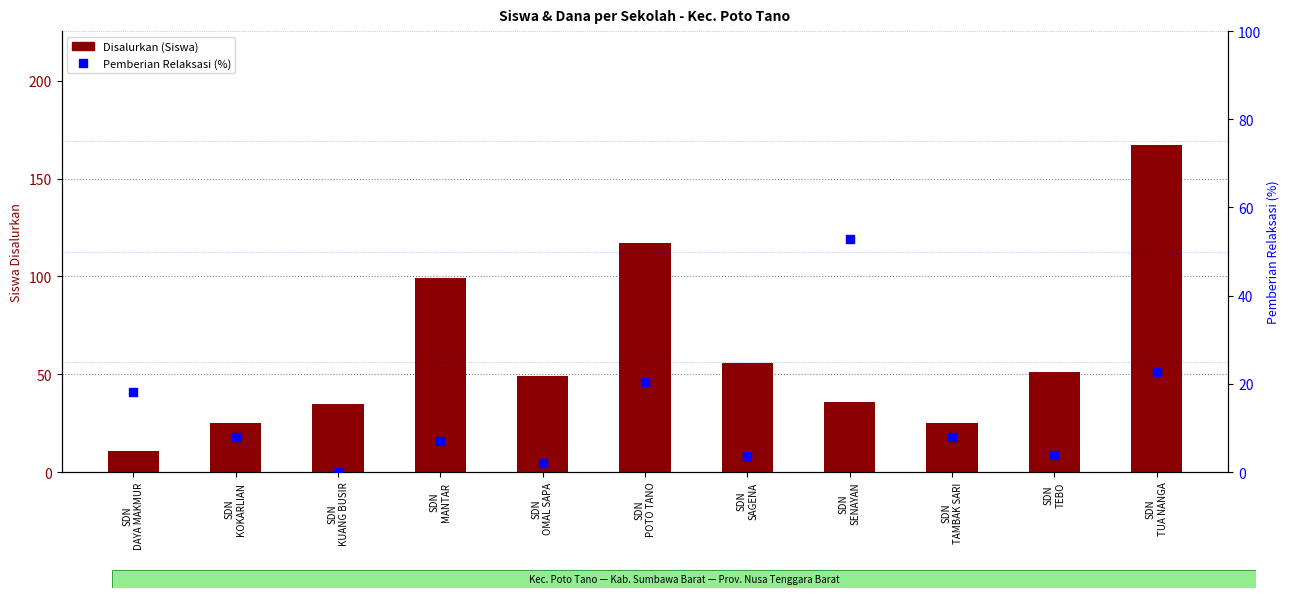

What is the total value across all series at SDN
TUA NANGA?

189.8